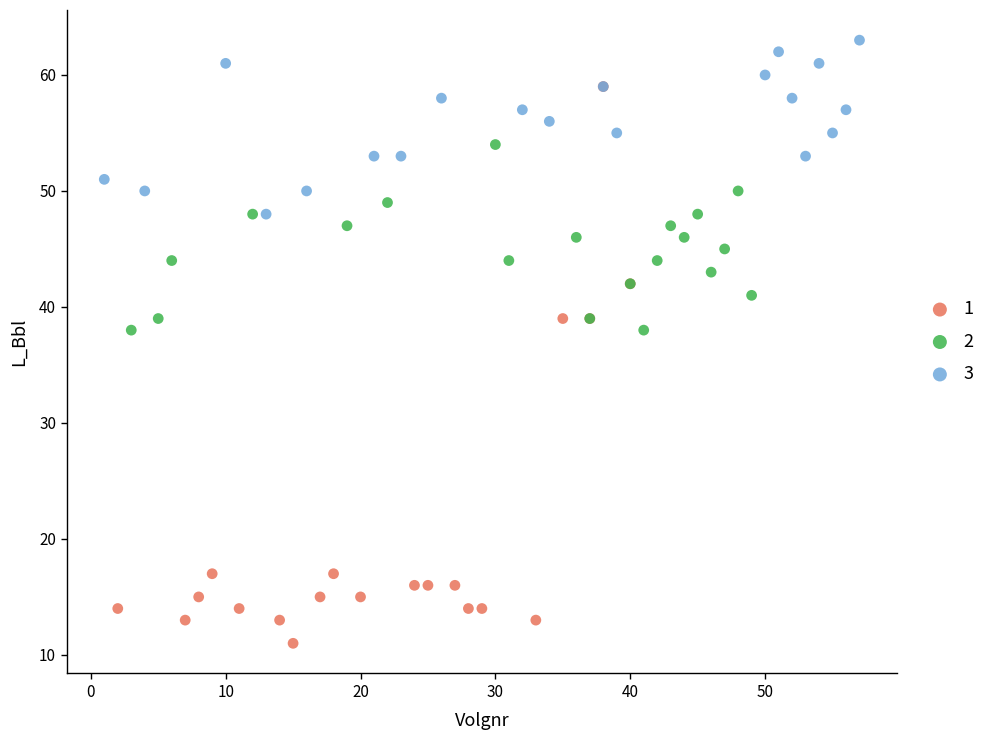

What are all the series names shown in the legend?

1, 2, 3